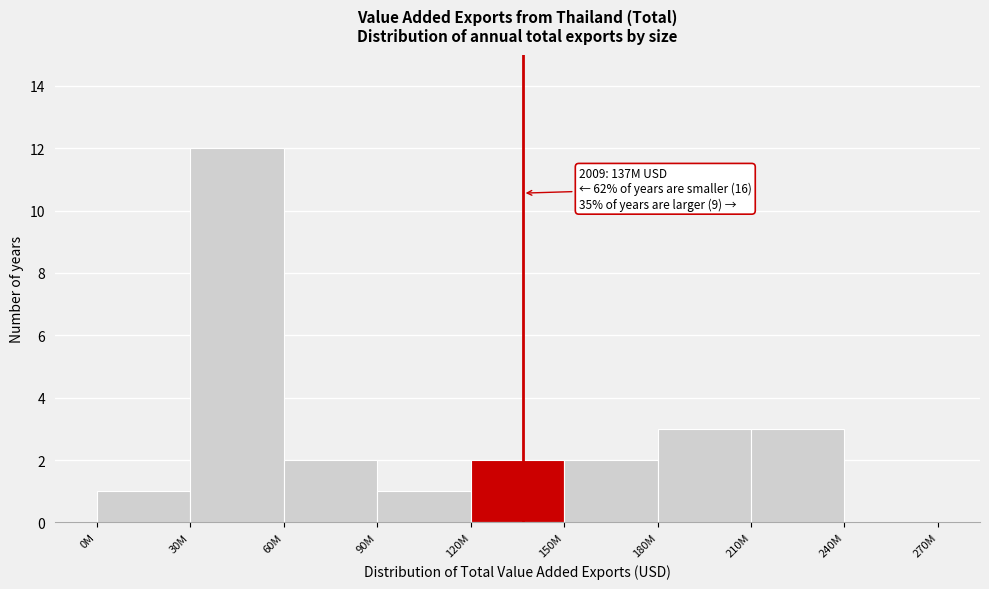

Reading left to right, what are all the values shown in this chart?

0M=1	30M=12	60M=2	90M=1	120M=2	150M=2	180M=3	210M=3	240M=0